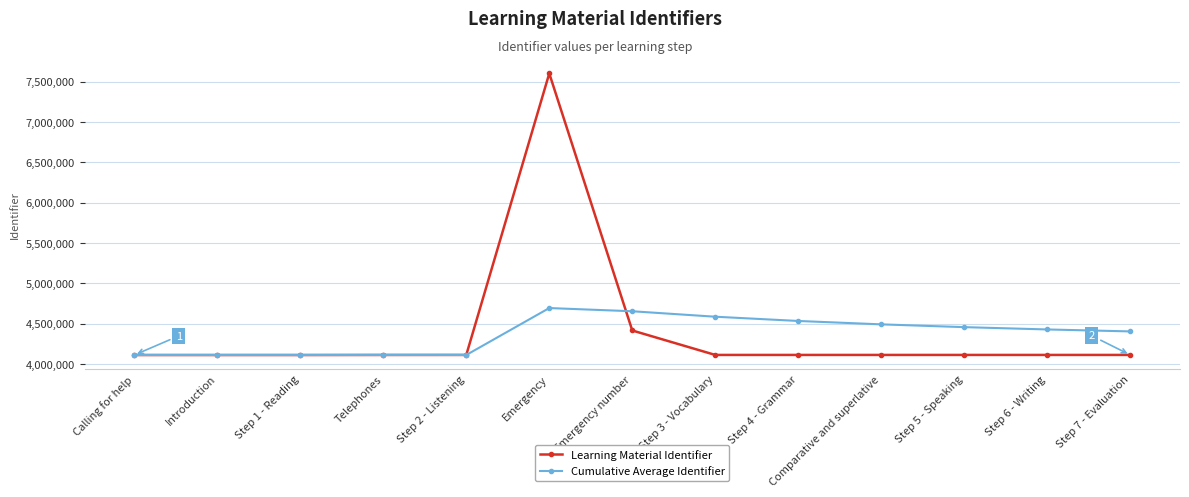

Rank the series by their maximum value, from highest to lowest.

Learning Material Identifier, Cumulative Average Identifier